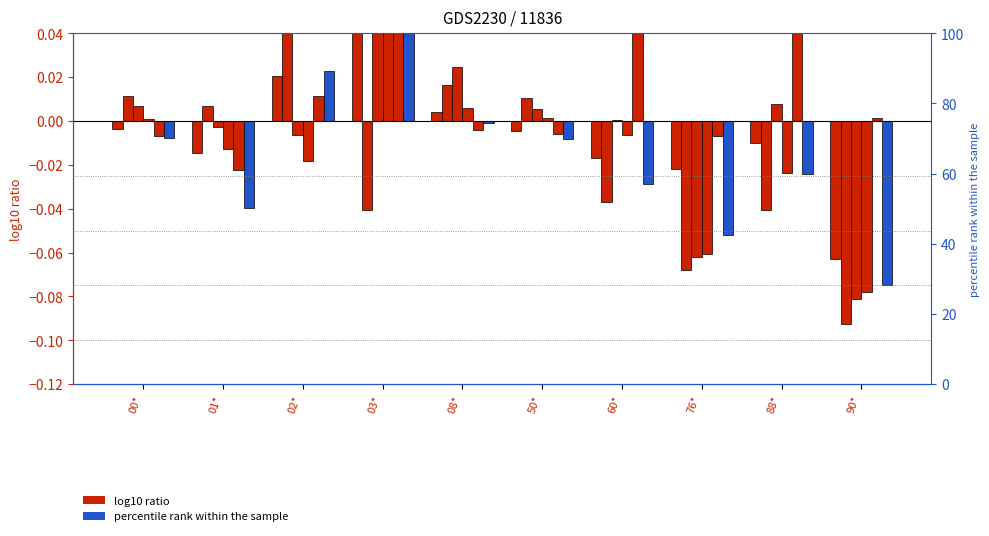

At how many categories does at least one series exceed 0?

9